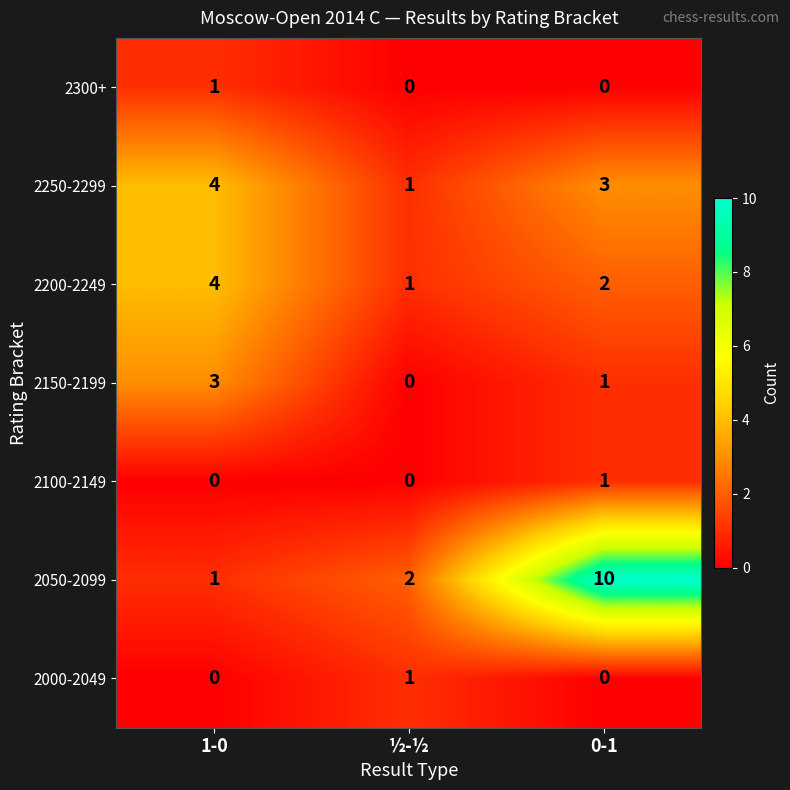

At which category is the sum across all series the highest?

0-1